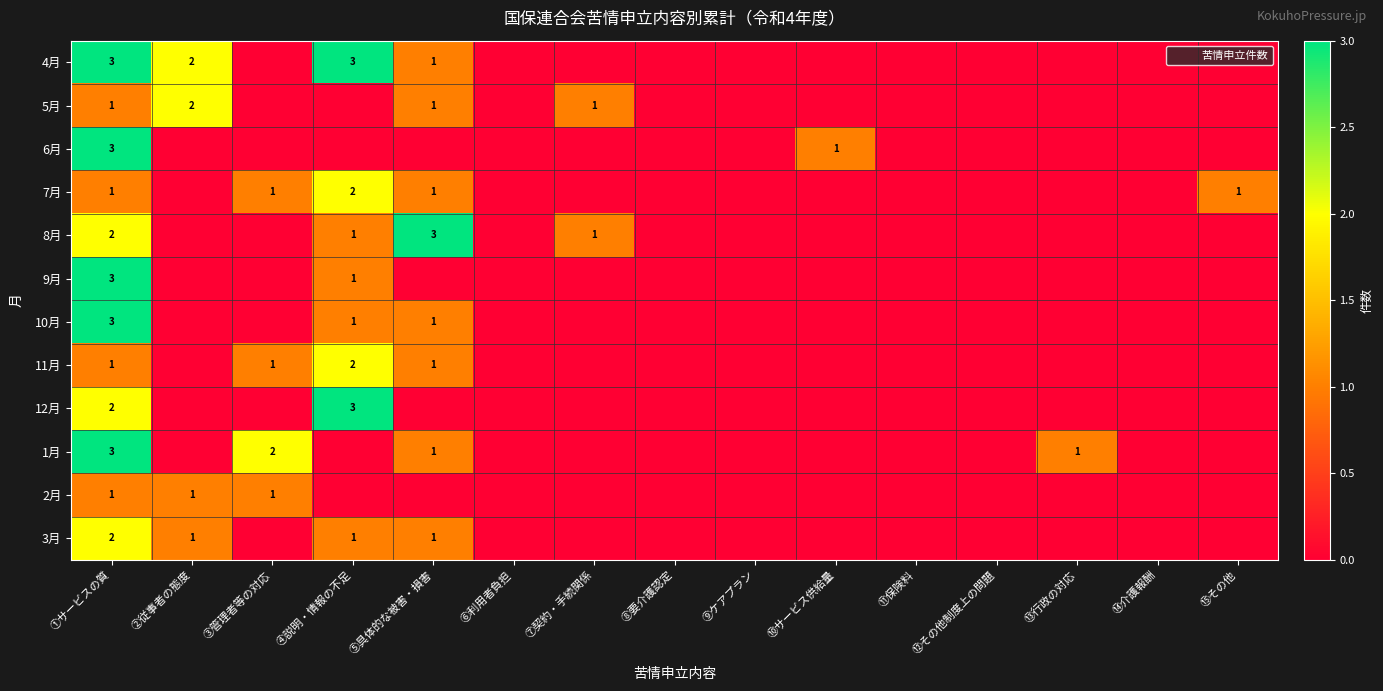

Which category has the lowest value in the 3月 series?

③管理者等の対応